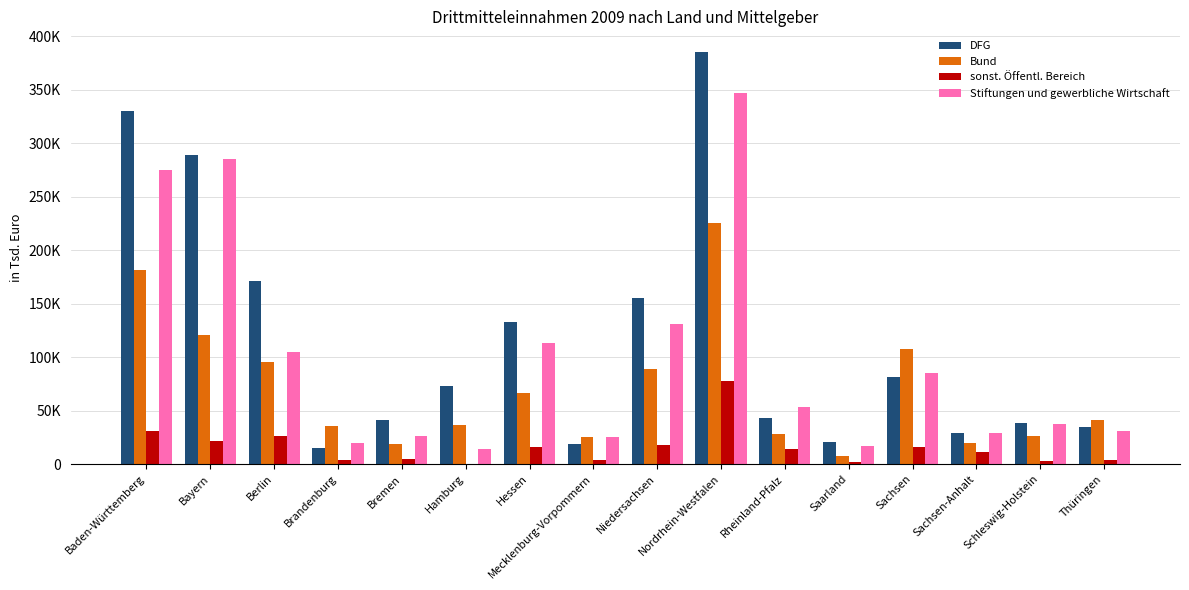

What are all the series names shown in the legend?

DFG, Bund, sonst. Öffentl. Bereich, Stiftungen und gewerbliche Wirtschaft